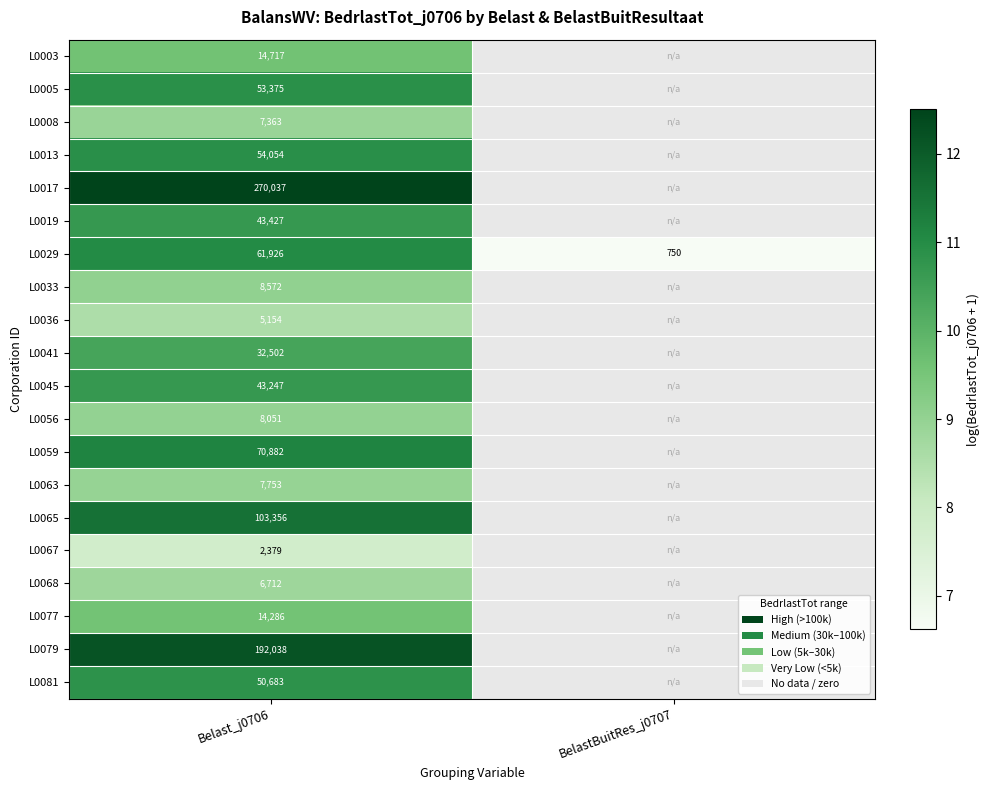

Is the value of L0045 at Belast_j0706 greater than the value of L0077 at Belast_j0706?

Yes